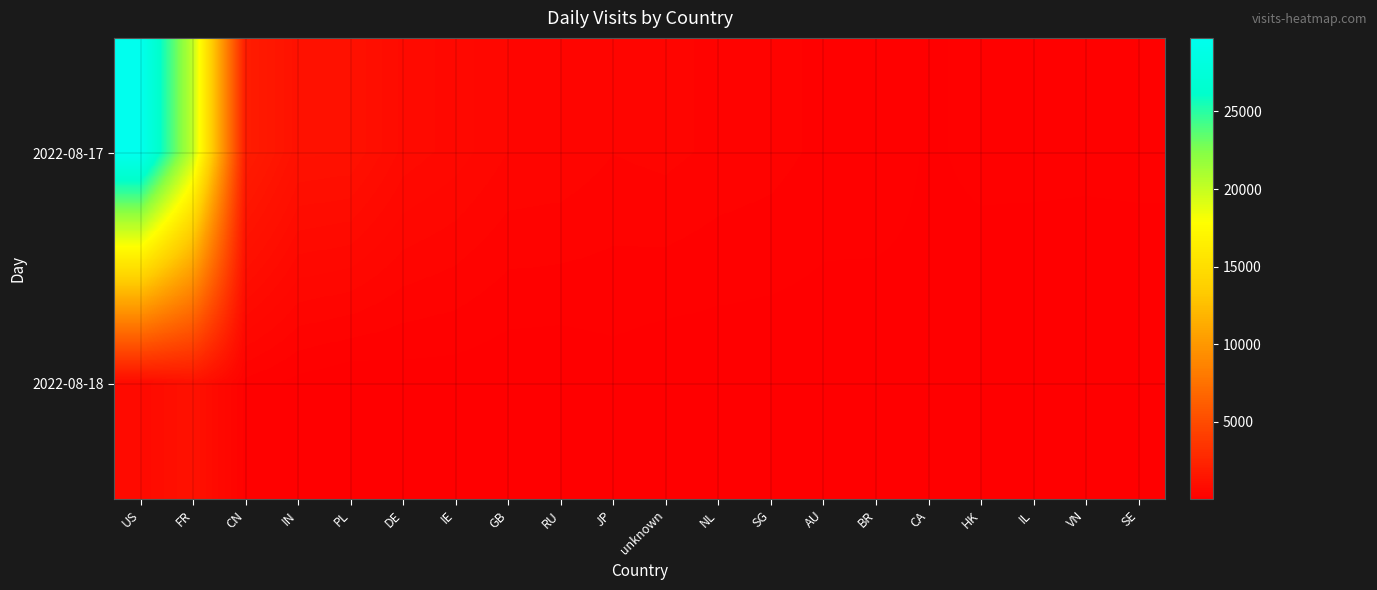

Which series changed the most between DE and HK?

2022-08-17